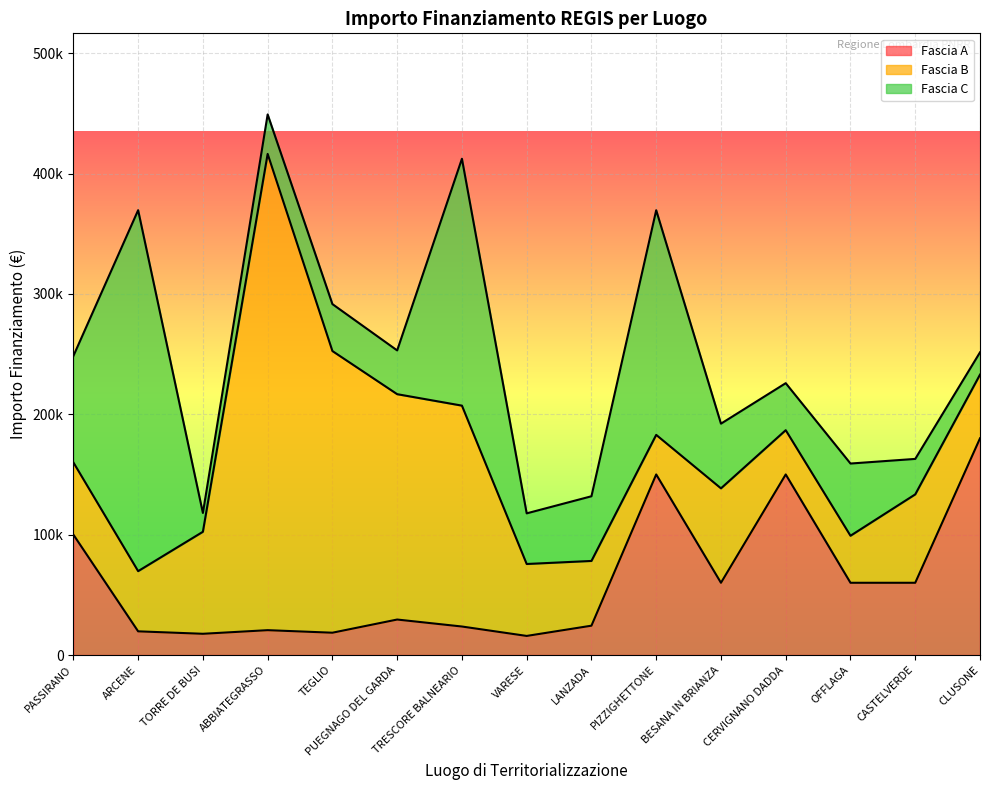

What is the difference between the Fascia B values at BESANA IN BRIANZA and ARCENE?

28445.4